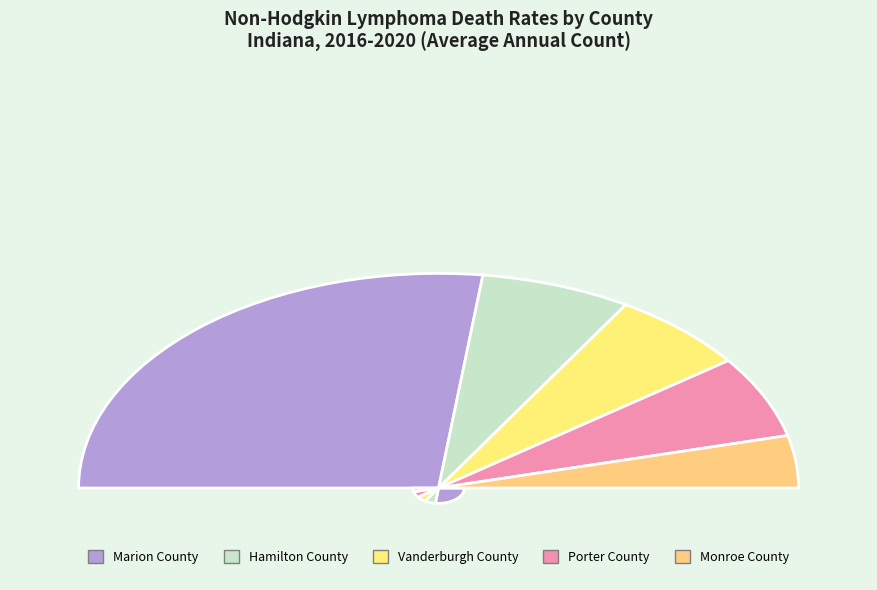

To the nearest percent, what is the difference between the largest and smallest slice percentages?

37%